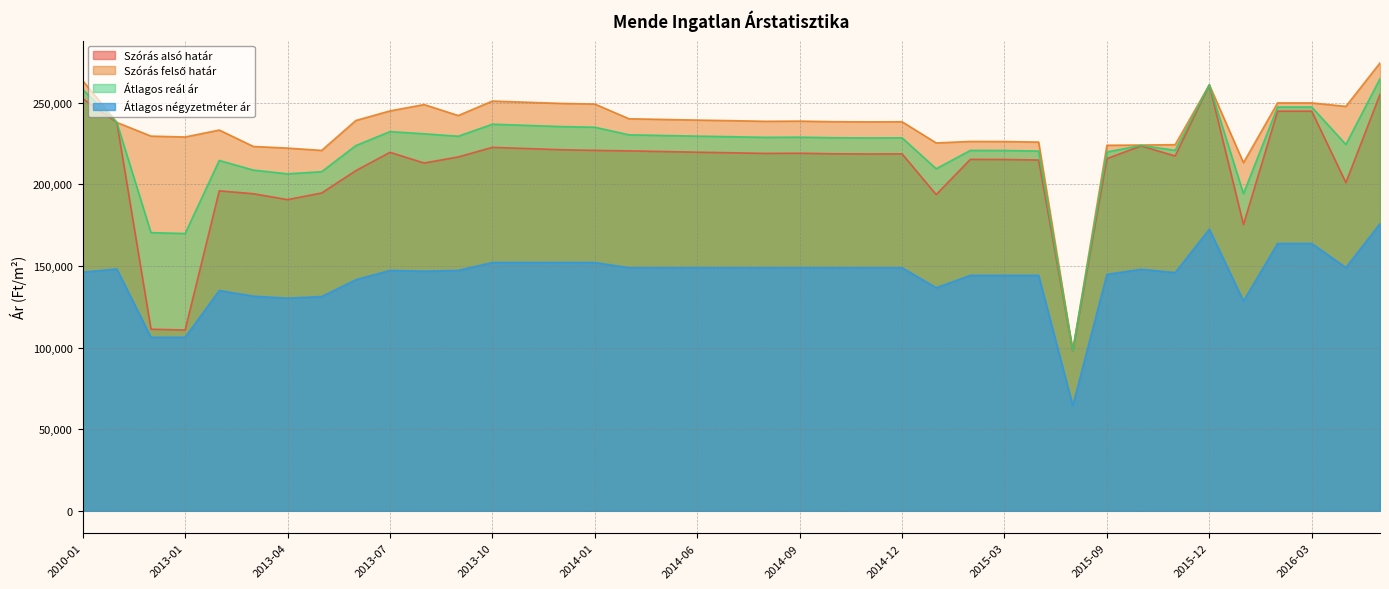

What is the average value of the Átlagos négyzetméter ár series?

143415